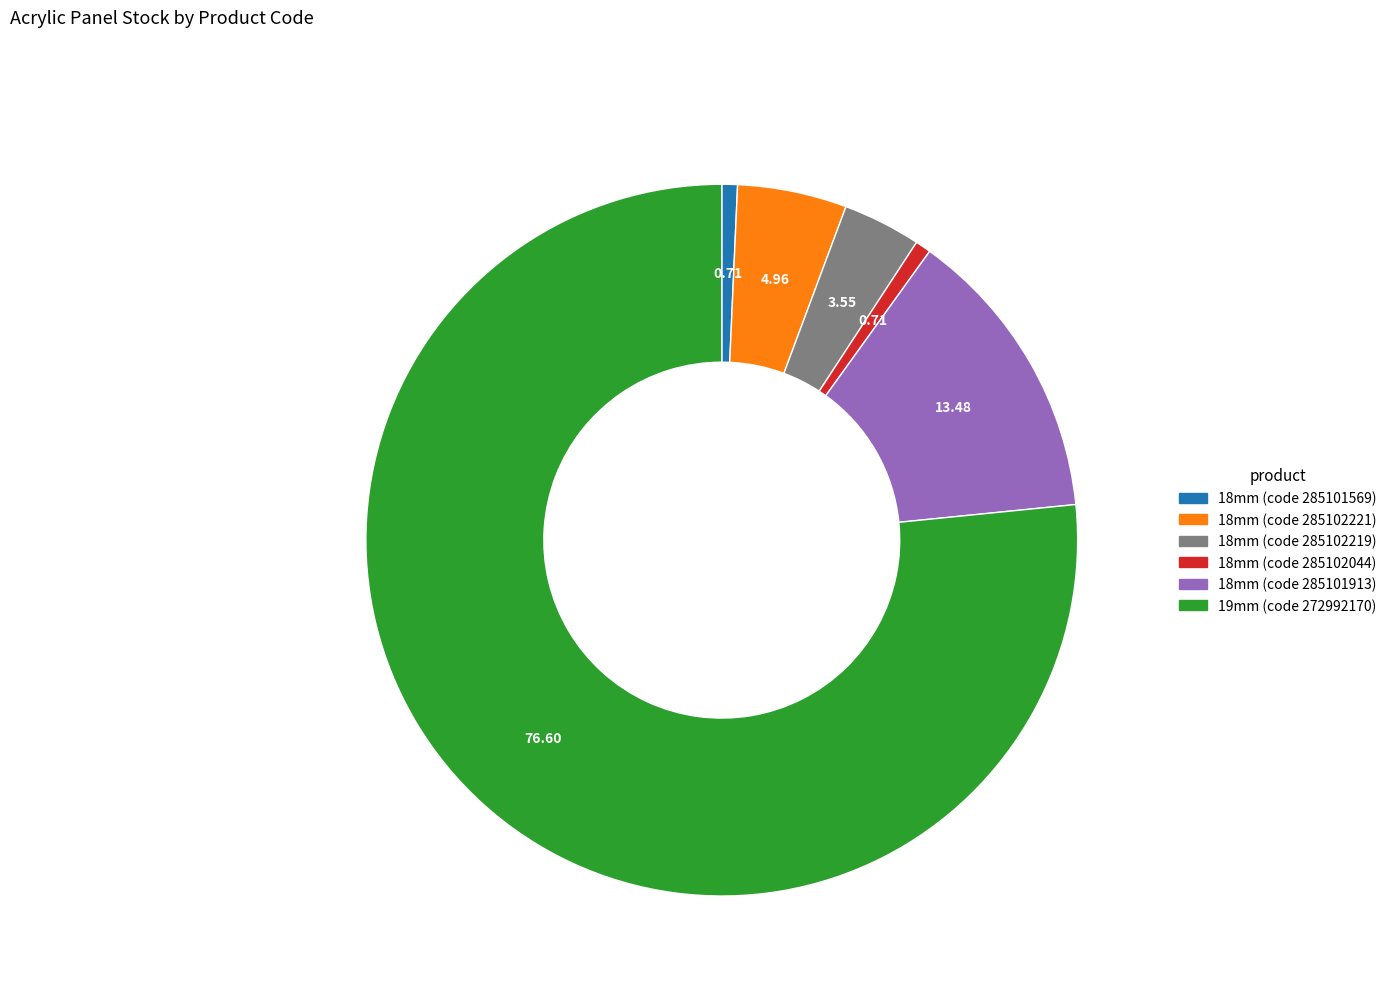

Is there a majority slice in this chart?

Yes